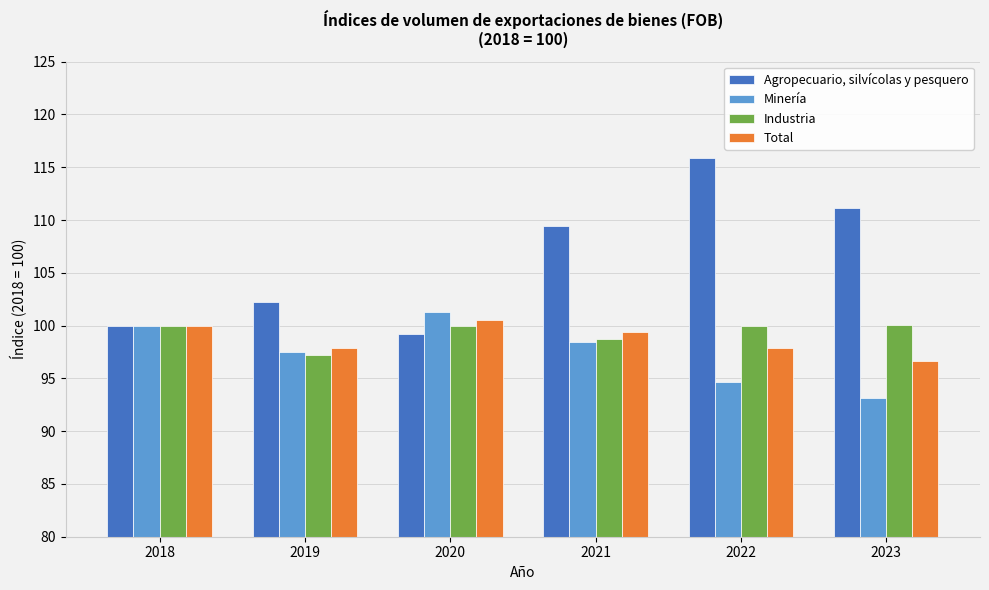

What is the lowest value of the Industria series?

97.2